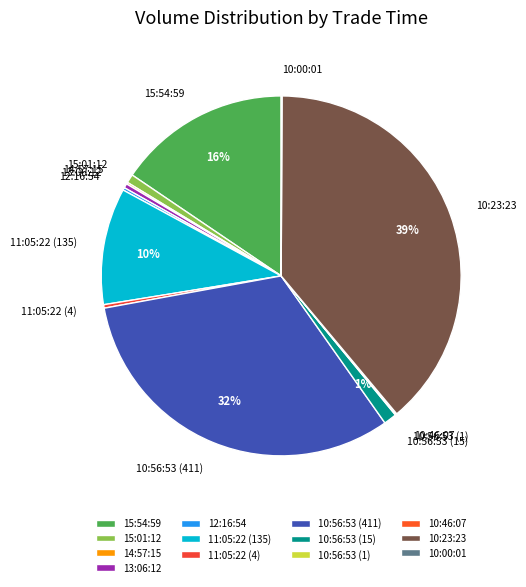

To the nearest percent, what is the difference between the 11:05:22 (4) and 10:56:53 (15) slice percentages?

1%